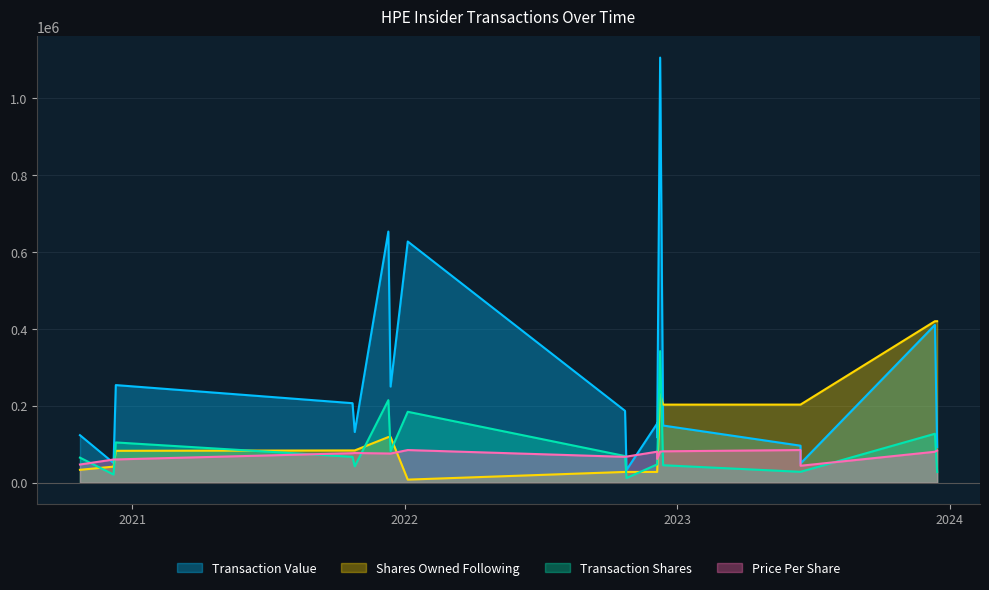

Which series ends up on top after the final intersection of transactionPricePerShare and sharesOwnedFollowingTransaction?

sharesOwnedFollowingTransaction